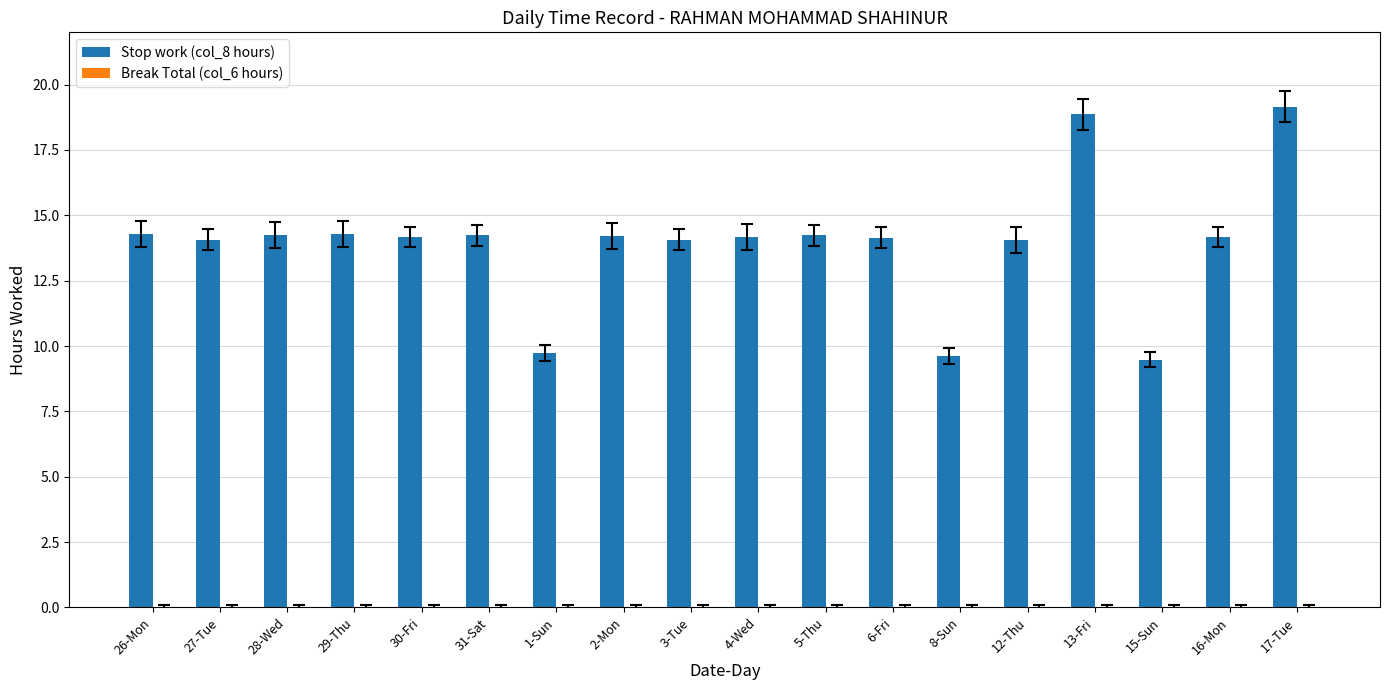

What is the difference between the maximum and minimum values?

9.7